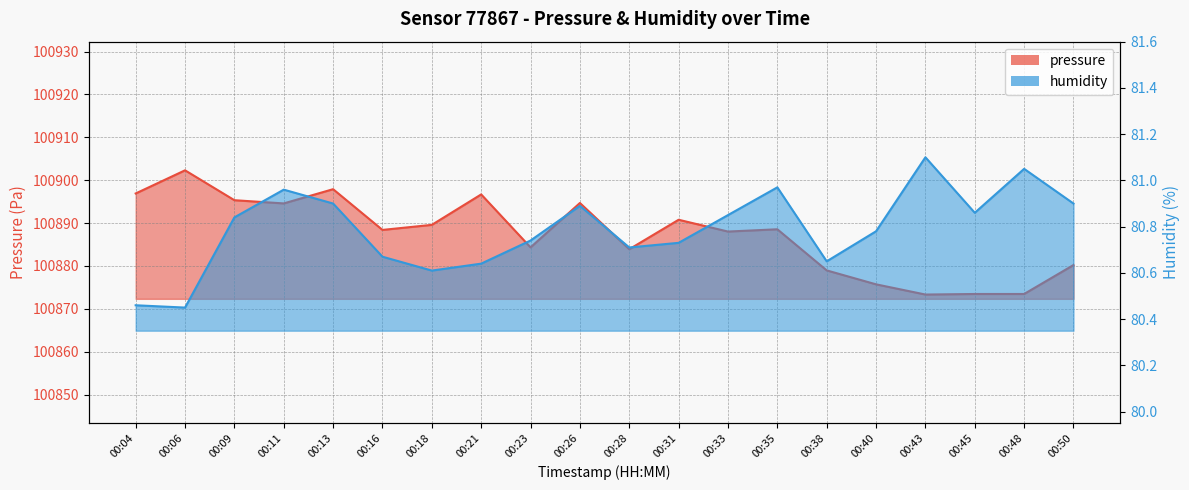

Where is pressure nearest to the value 100887?

00:33